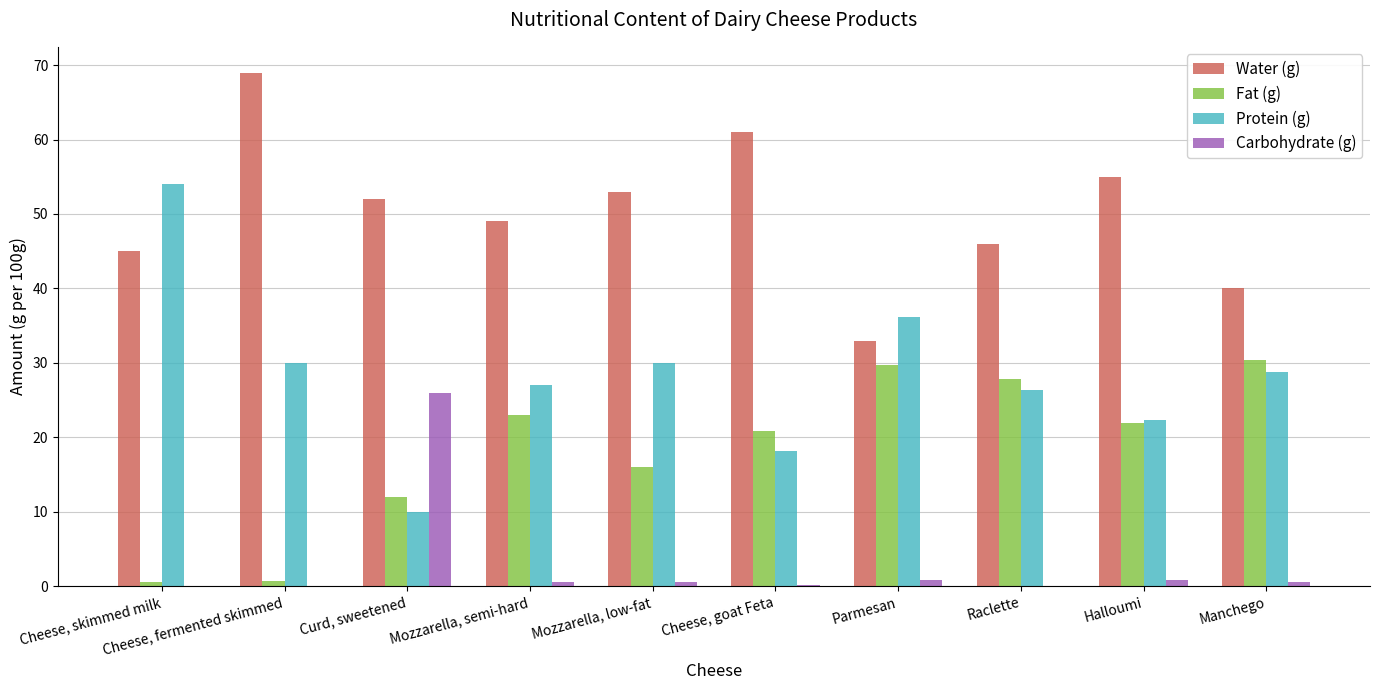

Read the Carbohydrate (g) value at Halloumi.

0.9